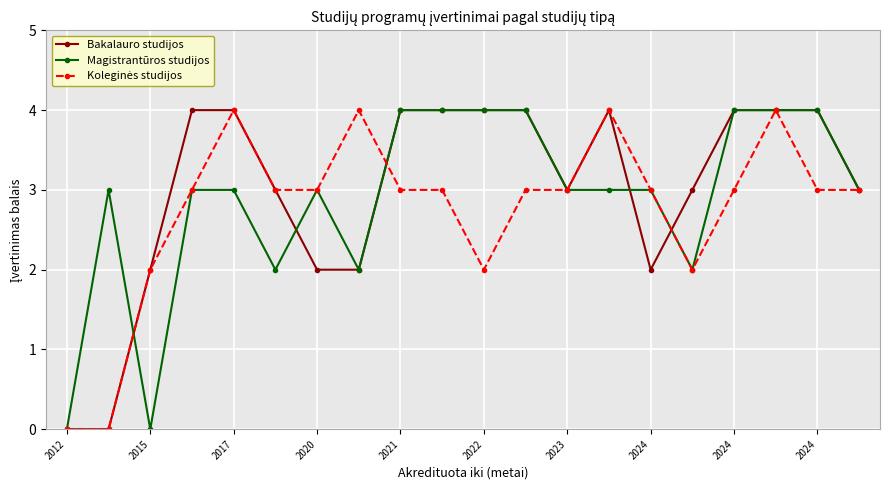

What is the maximum value for Magistrantūros studijos?

4